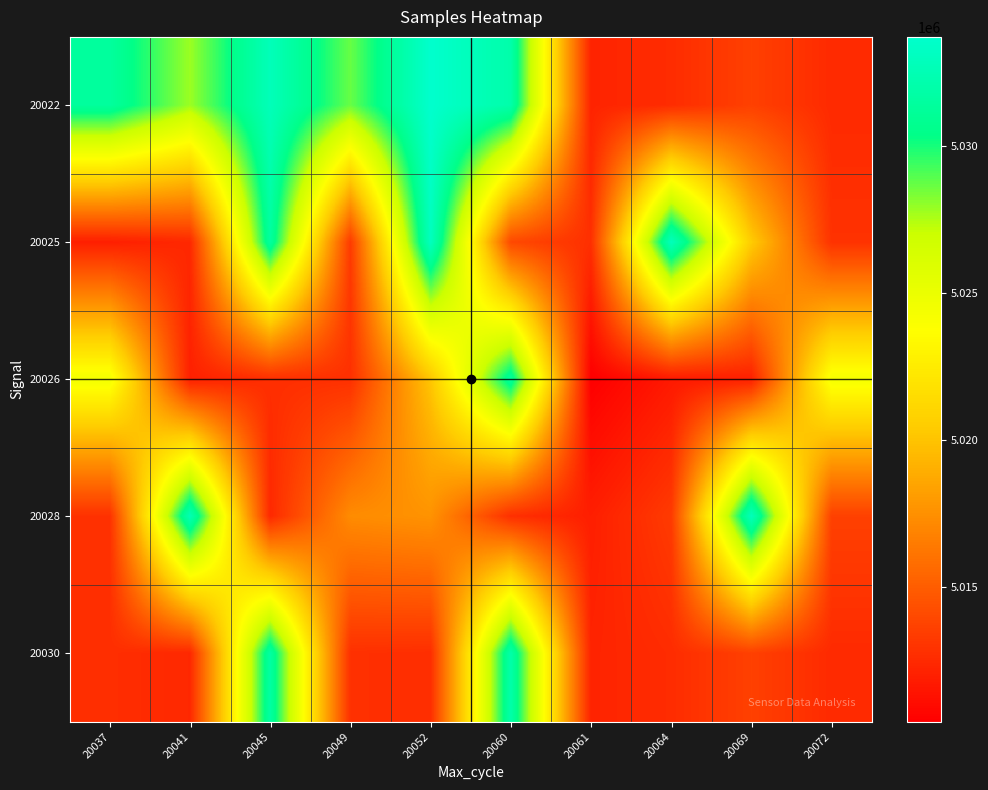

What is the total value across all series at 20037?

25093316